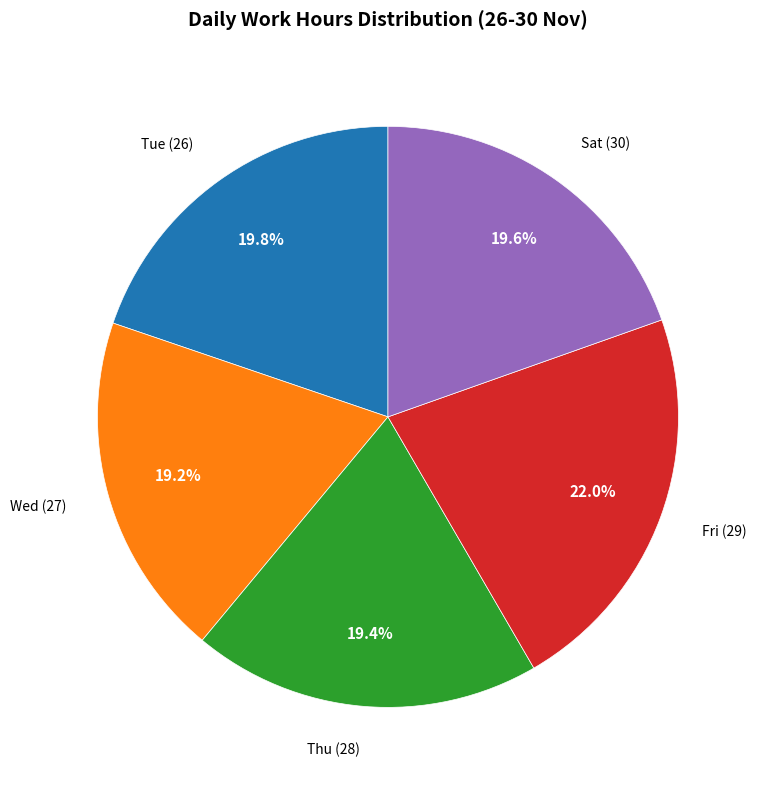

Is there any slice that represents more than half of the pie?

No